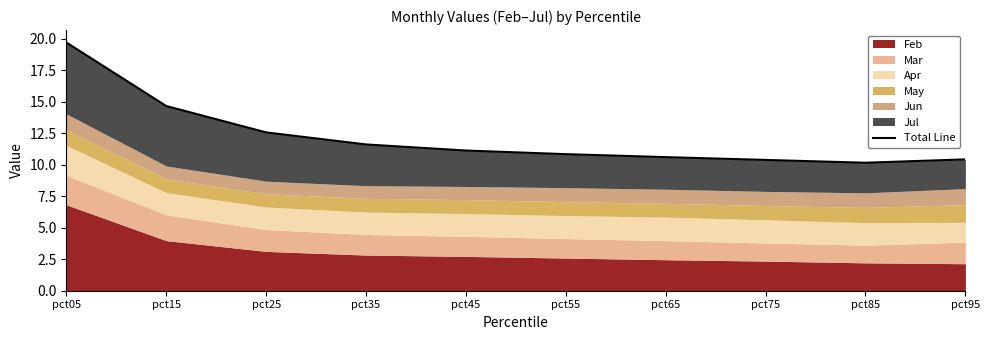

At which category does the data reach its first local valley?

pct85